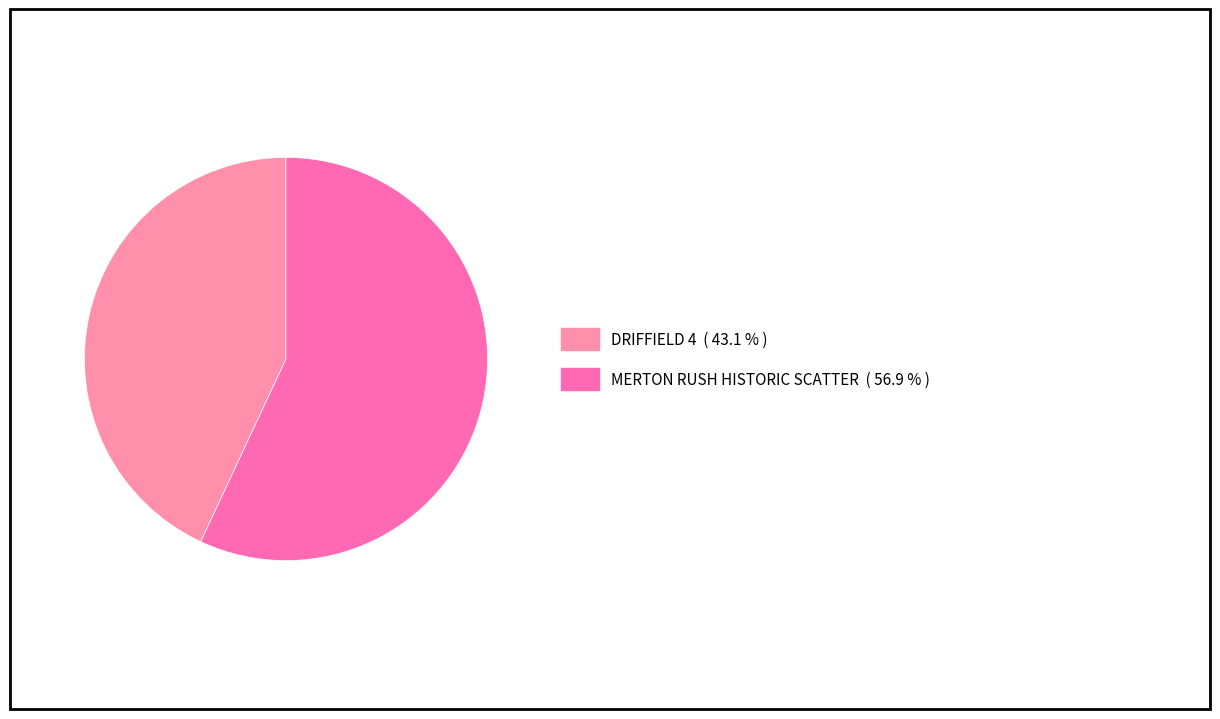

Count the number of slices in the pie.

2